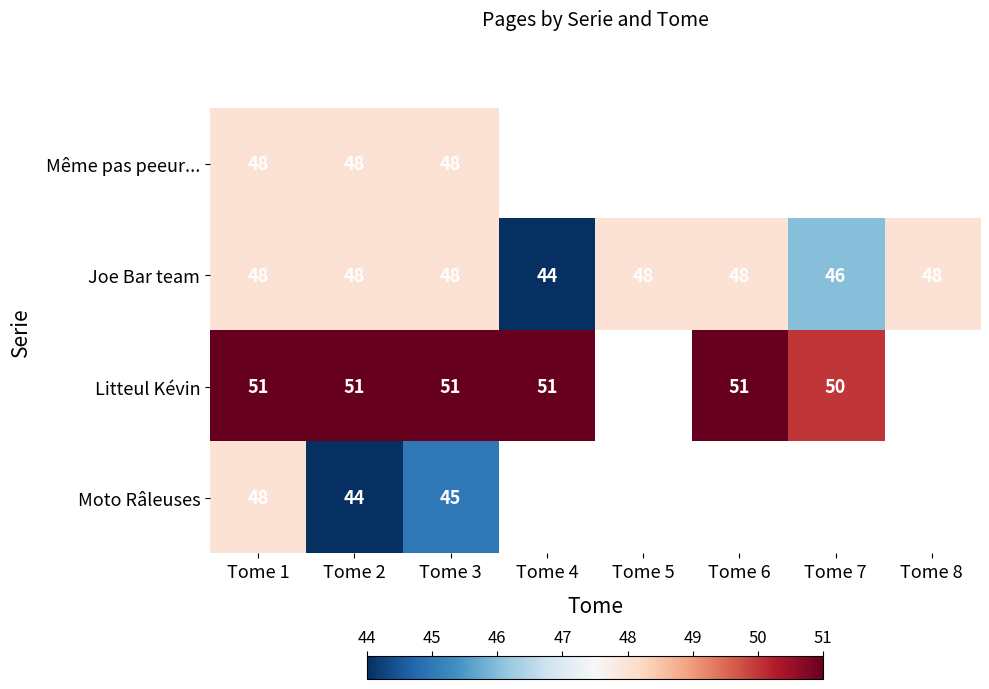

The Litteul Kévin series shows 11 at Tome 4. True or false?

False